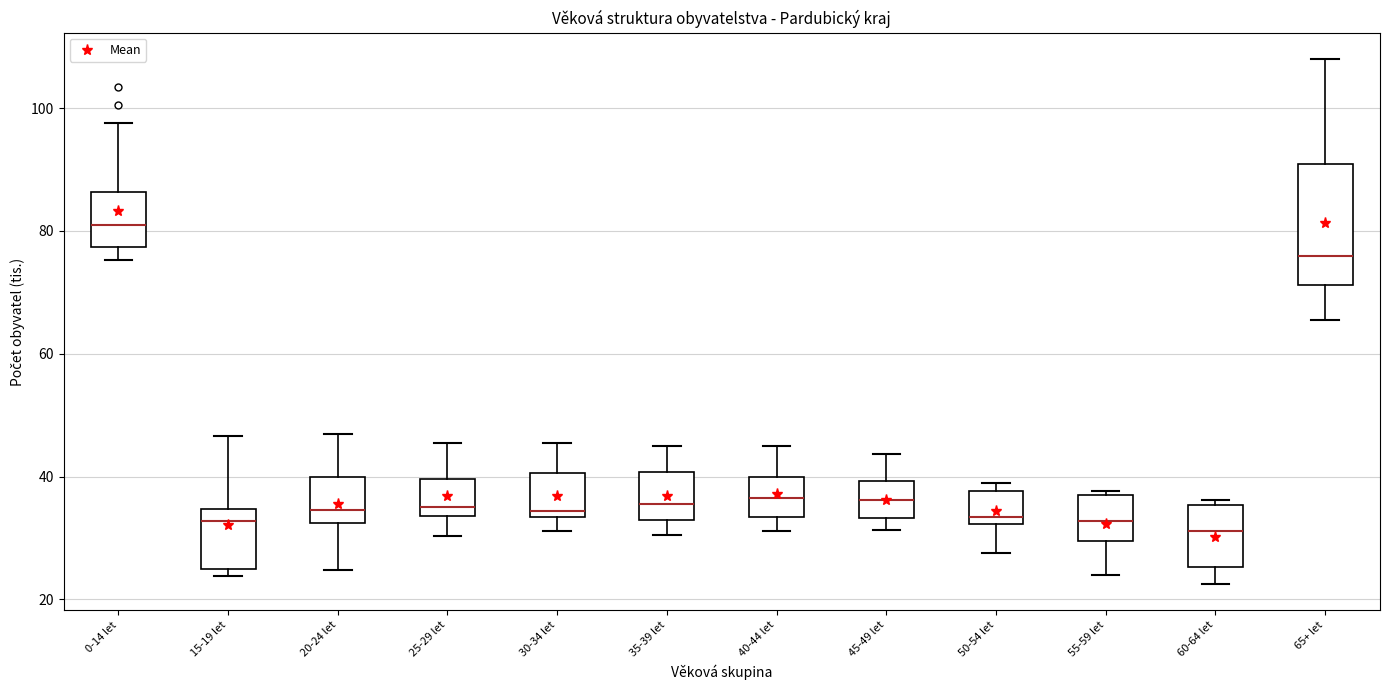

Reading left to right, read every box against the y-axis: the position of its median line, the range the box covers, and the ends of its whiskers. The values are not printed on the chart, so give them approximately, as read against the axis.

0-14 let: median 80, box 78 to 86, whiskers 76 to 98
15-19 let: median 32, box 26 to 34, whiskers 24 to 46
20-24 let: median 34, box 32 to 40, whiskers 24 to 46
25-29 let: median 36, box 34 to 40, whiskers 30 to 46
30-34 let: median 34 (just above the box's lower edge), box 34 to 40, whiskers 32 to 46
35-39 let: median 36, box 32 to 40, whiskers 30 to 46
40-44 let: median 36, box 34 to 40, whiskers 32 to 46
45-49 let: median 36, box 34 to 40, whiskers 32 to 44
50-54 let: median 34, box 32 to 38, whiskers 28 to 38 (just above the box's upper edge)
55-59 let: median 32, box 30 to 36, whiskers 24 to 38
60-64 let: median 32, box 26 to 36, whiskers 22 to 36 (just above the box's upper edge)
65+ let: median 76, box 72 to 90, whiskers 66 to 108